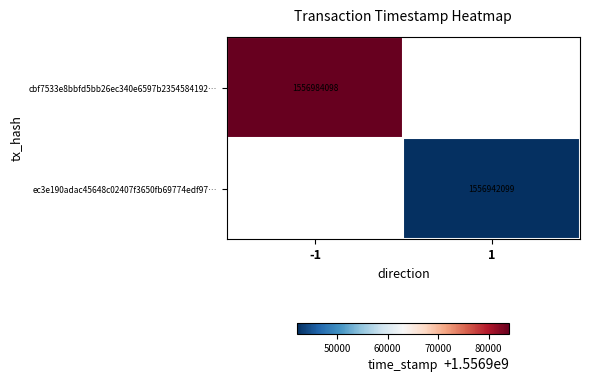

Is it true that ec3e190adac45648c02407f3650fb69774edf97… equals 1556942099 at 1?

True